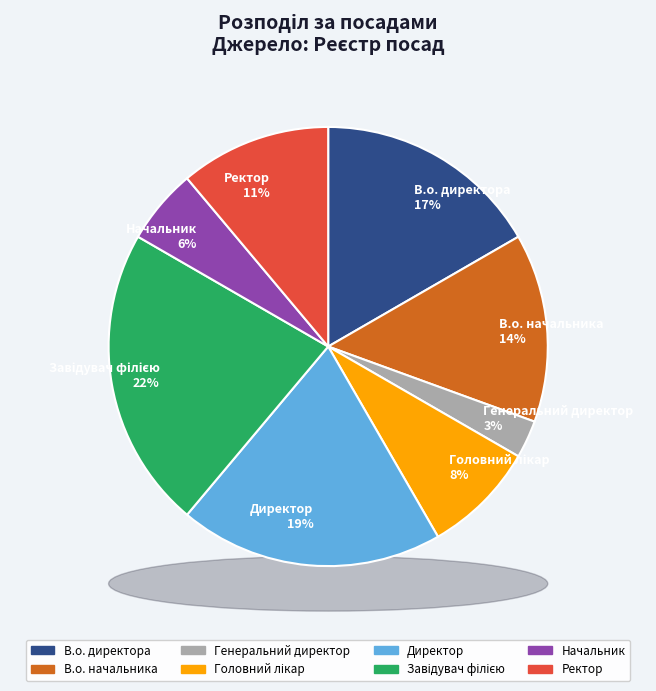

To the nearest percent, what portion does В.о. начальника represent?

14%